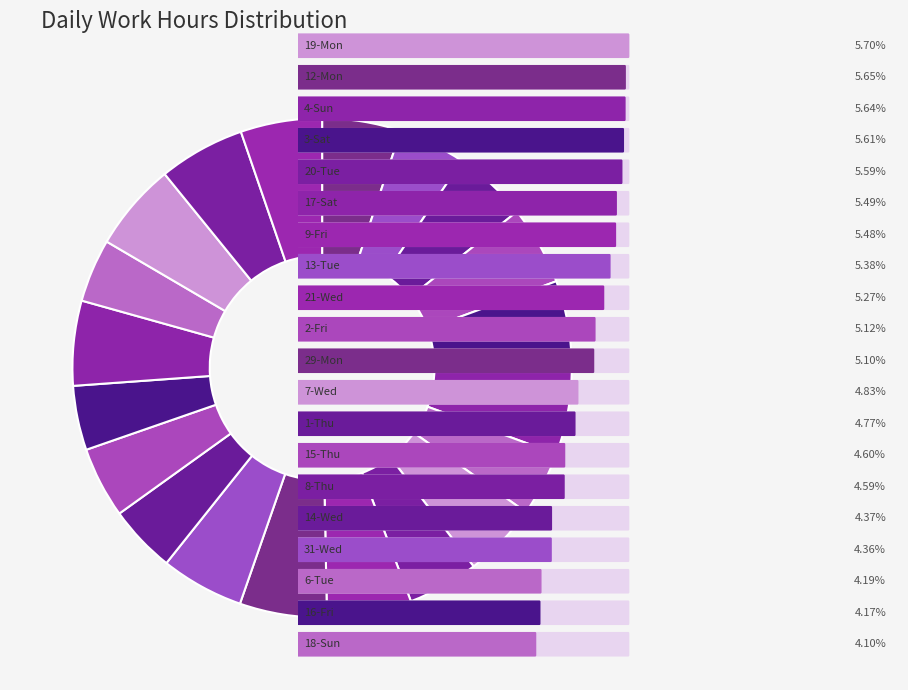

How many segments does this pie chart have?

20